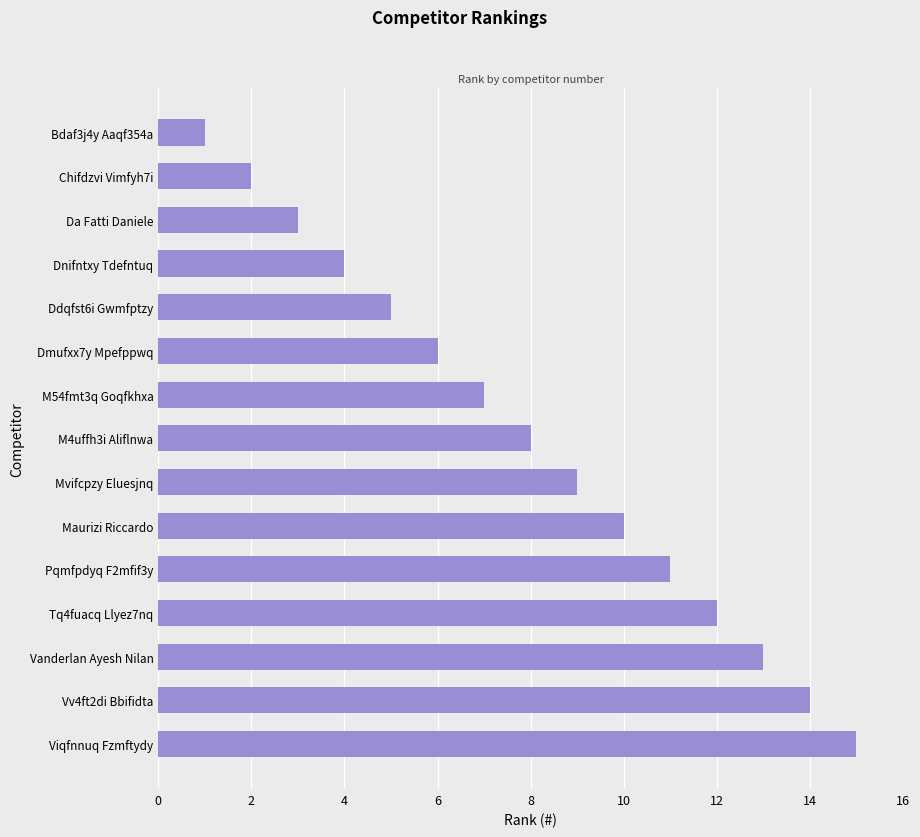

What is the smallest value displayed?

1